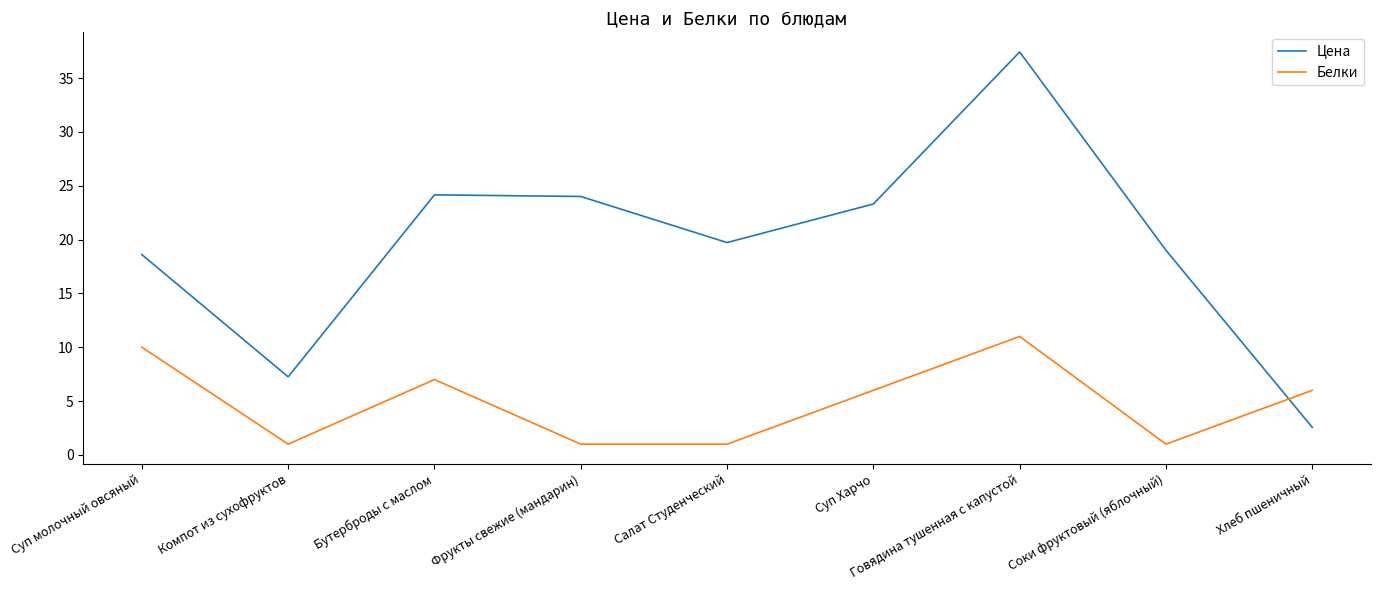

Which series has the largest total across all categories?

Цена